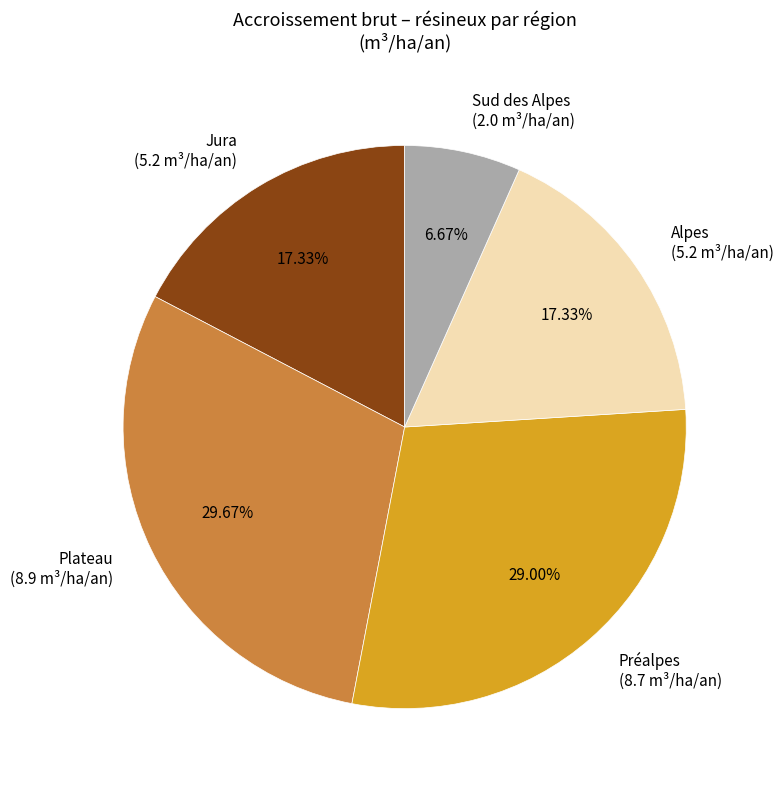

Which slice is the smallest?

Sud des Alpes